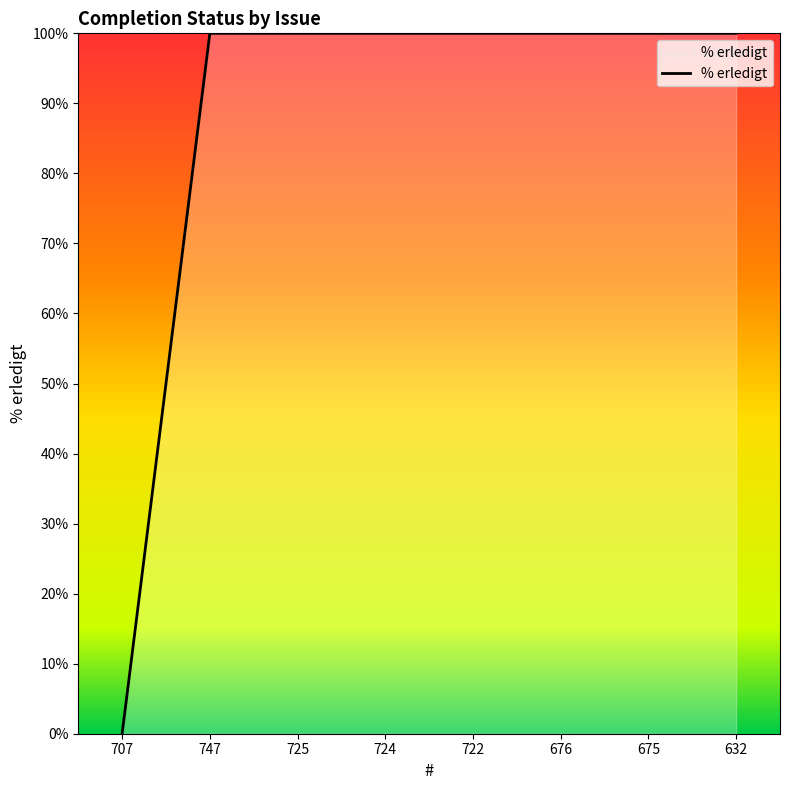

What position from the left is 632?

8